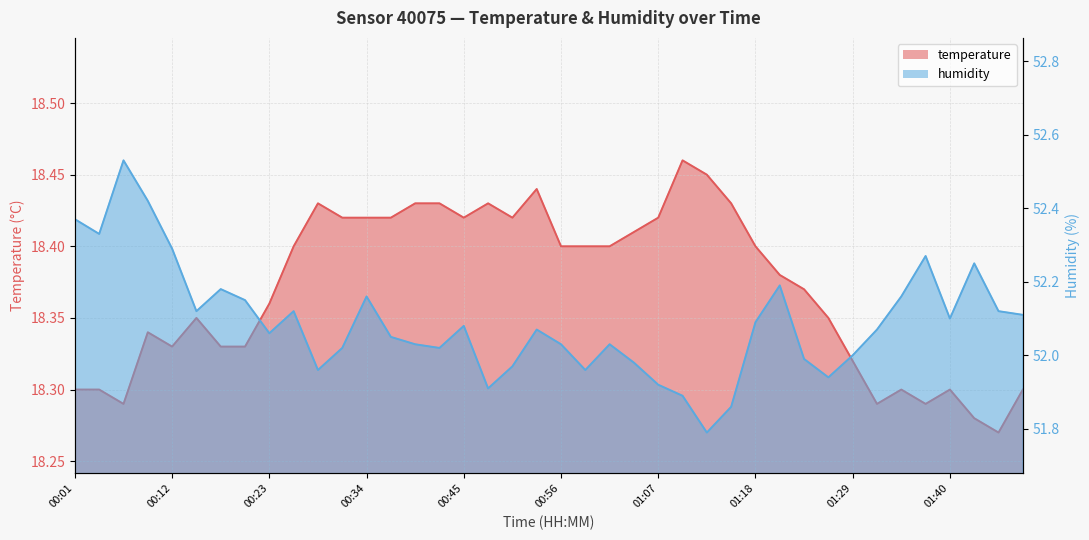

Count the temperature values in the range 18 to 19.

40